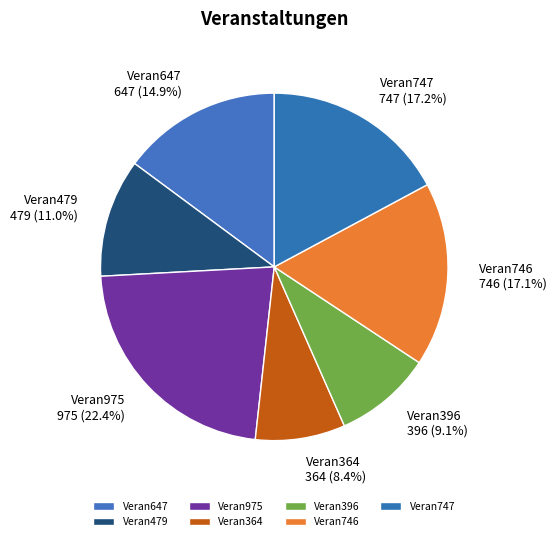

True or false: Veran396 accounts for 9% of the total.

True